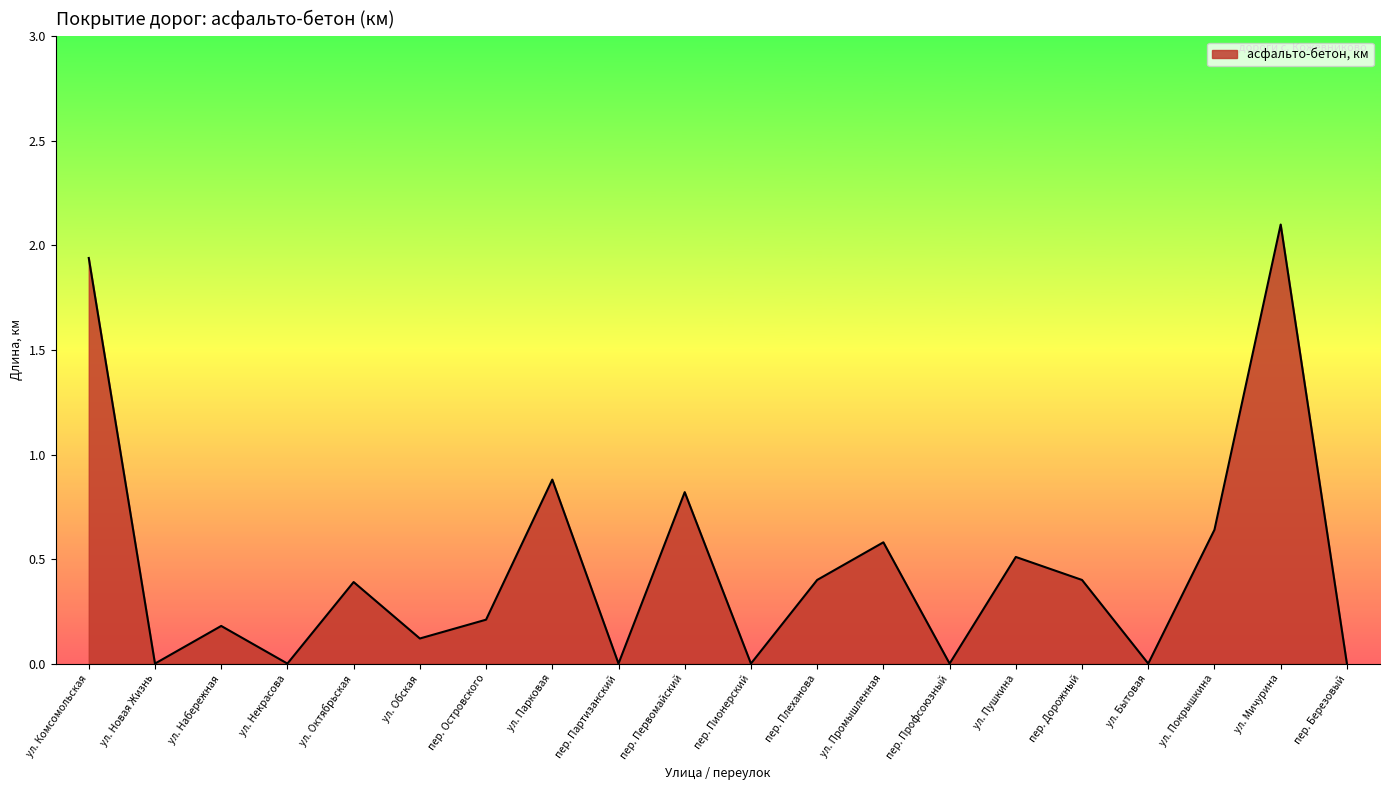

What is the change in value from пер. Островского to ул. Парковая?

+0.7